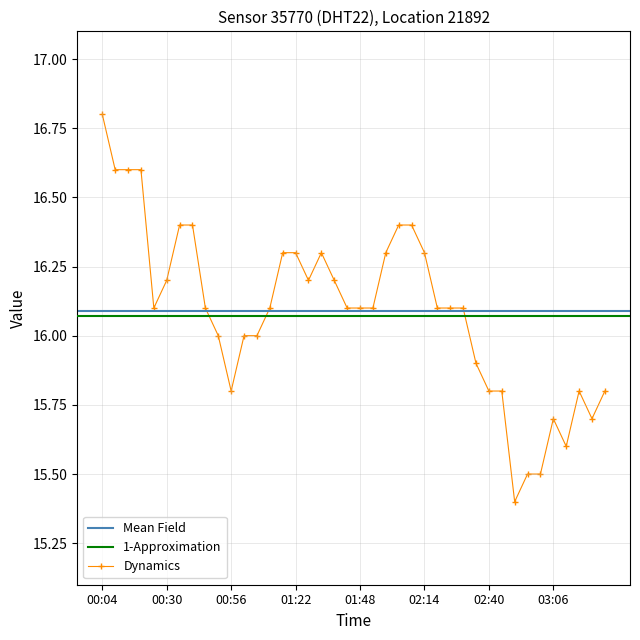

True or false: Dynamics has more than 1 interior local peaks.

True